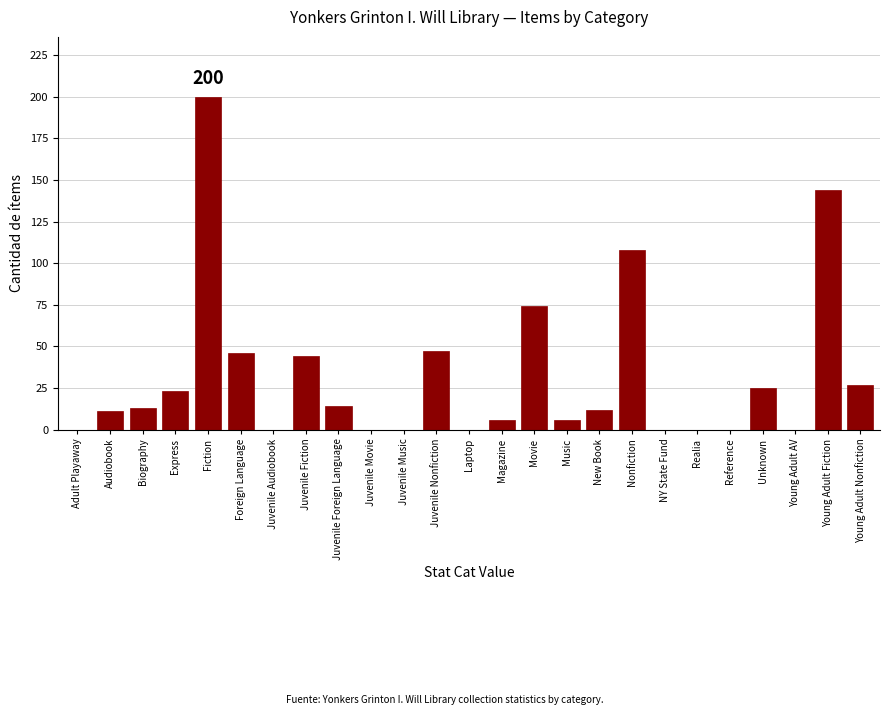

Reading left to right, transcribe all the data shown in this chart.

Adult Playaway=0	Audiobook=11	Biography=13	Express=23	Fiction=200	Foreign Language=46	Juvenile Audiobook=0	Juvenile Fiction=44	Juvenile Foreign Language=14	Juvenile Movie=0	Juvenile Music=0	Juvenile Nonfiction=47	Laptop=0	Magazine=6	Movie=74	Music=6	New Book=12	Nonfiction=108	NY State Fund=0	Realia=0	Reference=0	Unknown=25	Young Adult AV=0	Young Adult Fiction=144	Young Adult Nonfiction=27